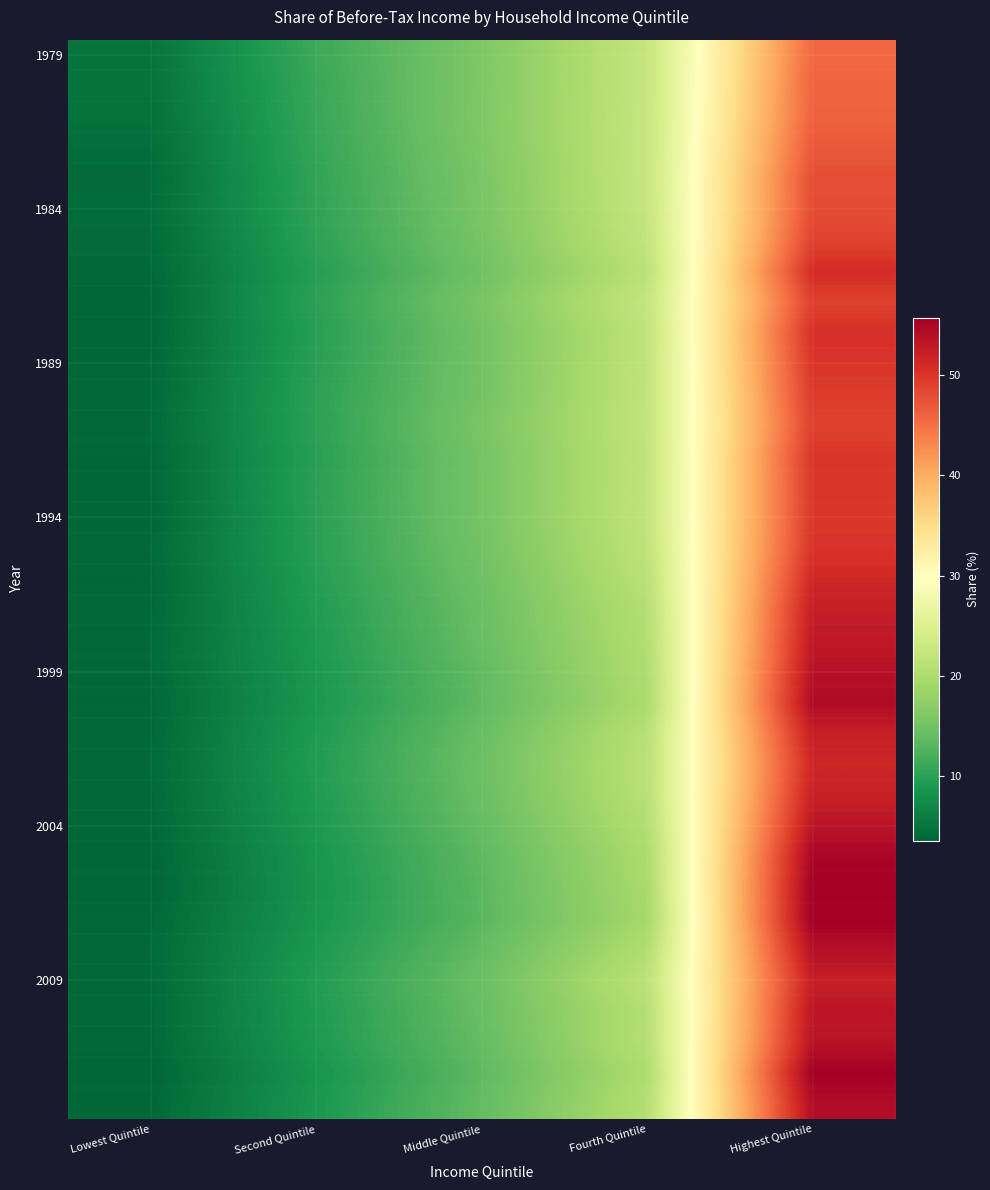

What is the spread (max minus min) of values at Highest Quintile?

10.1